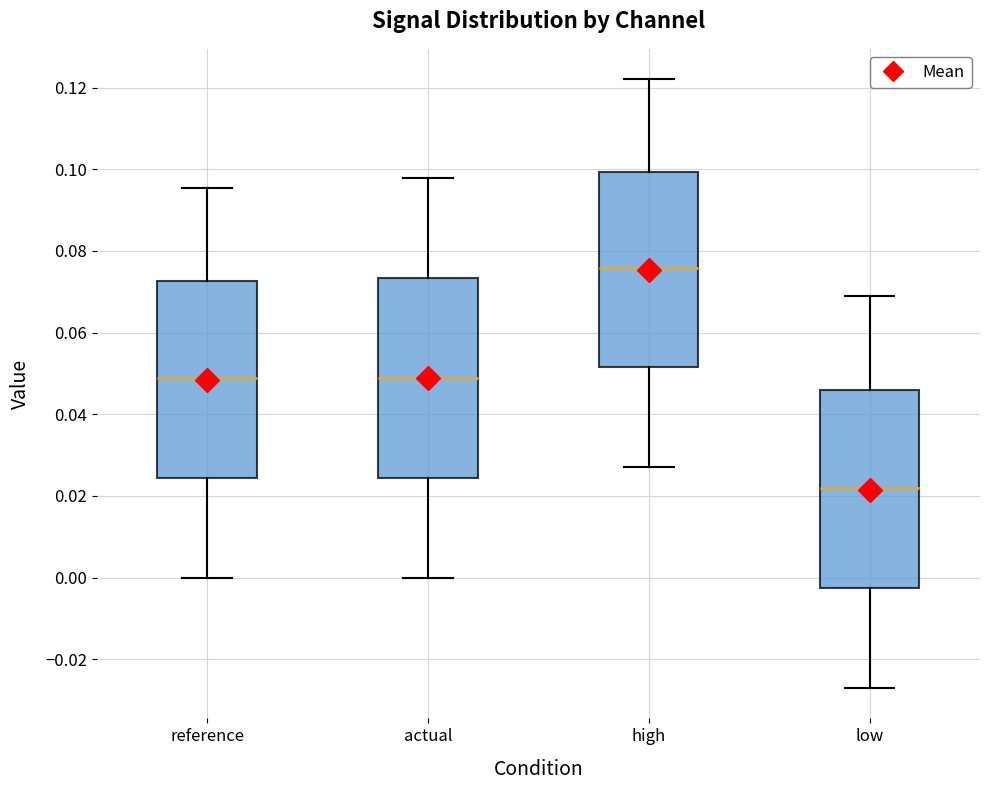

Which box's median line is the highest?

high